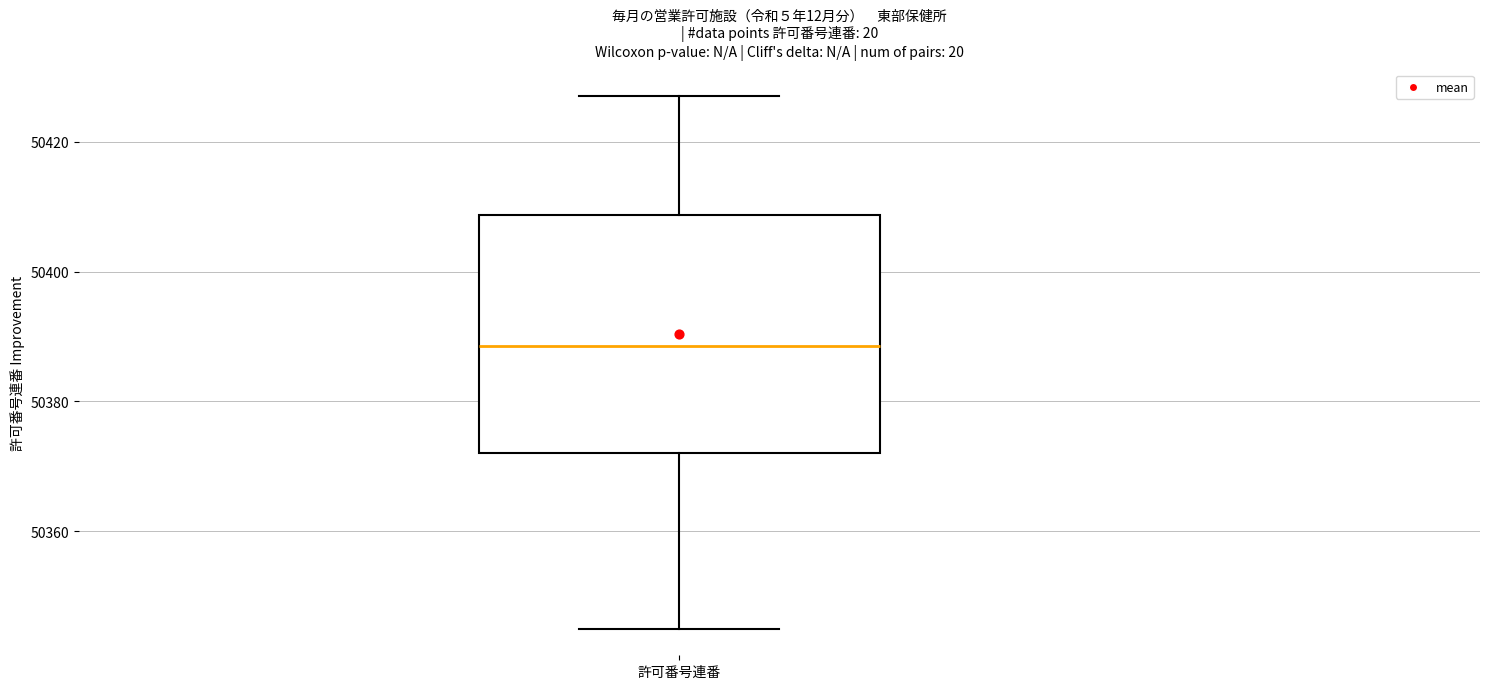

Transcribe this box plot: give where the median line is, the range the box spans, and where the two whiskers end, as read against the y-axis. The values are not printed on the chart, so give them approximately, as read against the axis.

median 50388, box 50372 to 50408, whiskers 50346 to 50428